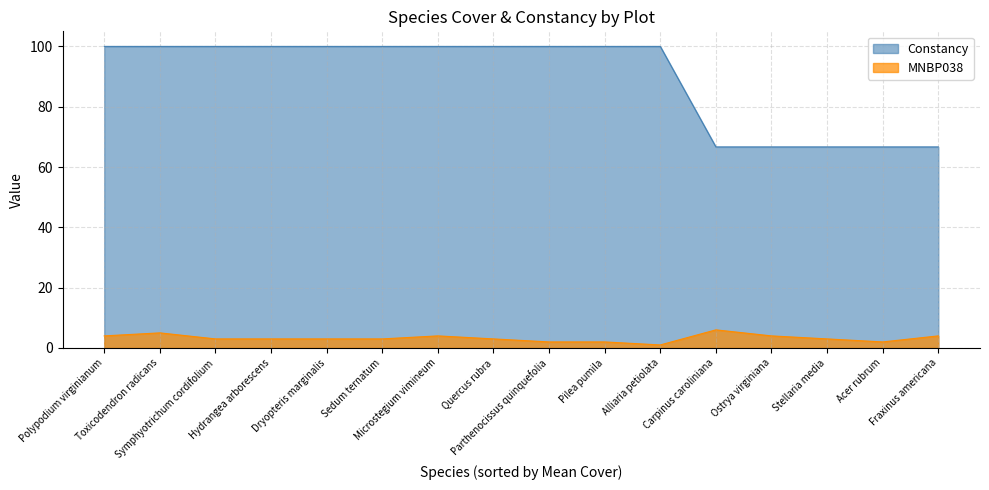

True or false: Constancy has a value of 29.7 at Stellaria media.

False